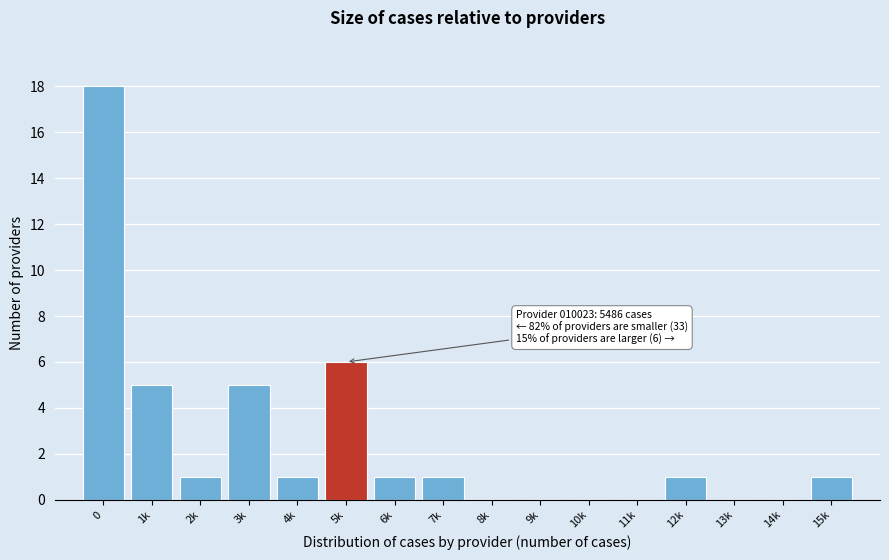

Reading left to right, extract all data points from this chart.

0=18	1k=5	2k=1	3k=5	4k=1	5k=6	6k=1	7k=1	8k=0	9k=0	10k=0	11k=0	12k=1	13k=0	14k=0	15k=1